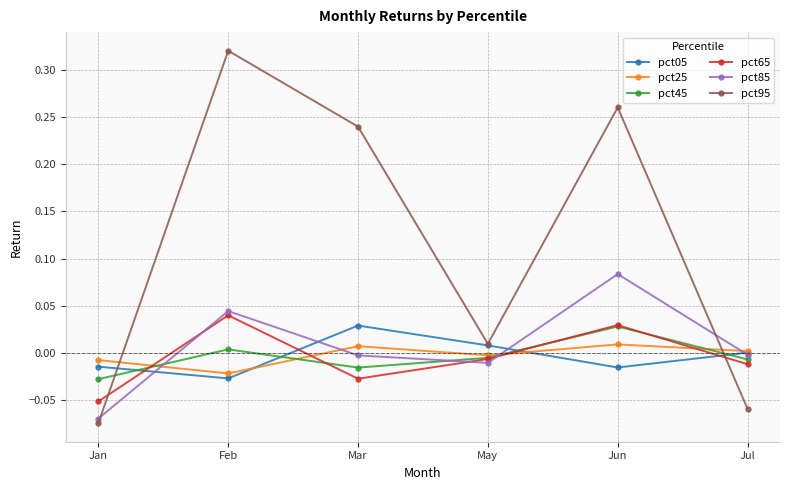

True or false: pct95 has a value of 0.5 at Feb.

False